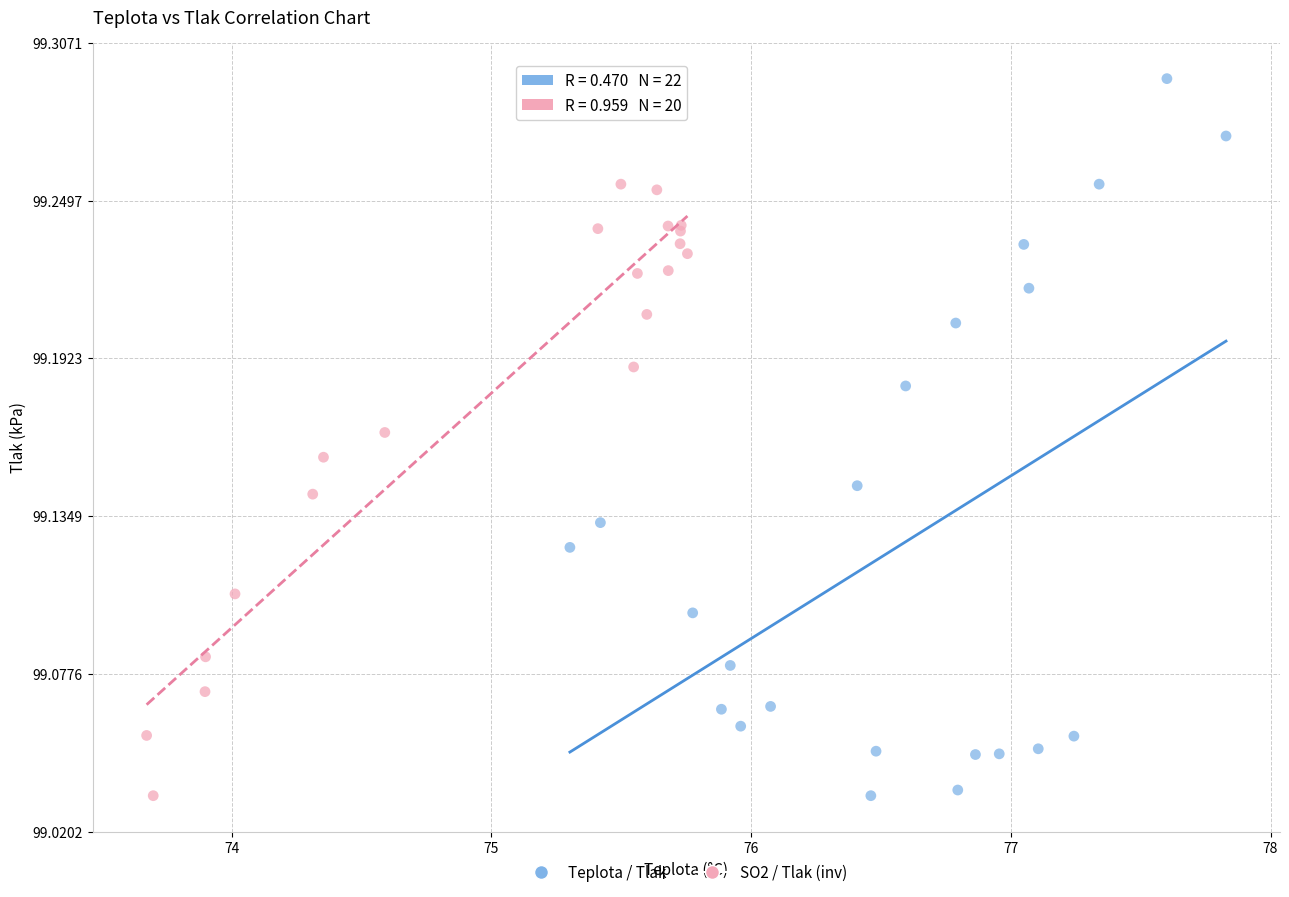

Which series has the largest Y range (max minus min)?

Teplota / Tlak